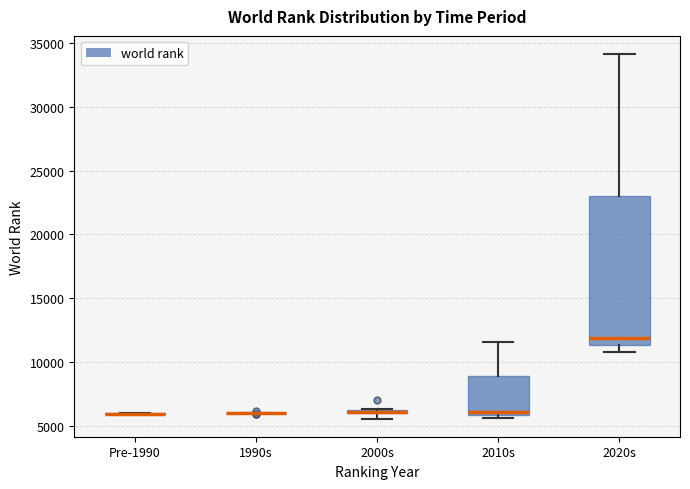

Where does the upper whisker of the box for 2010s end on the y-axis? The values are not printed on the chart, so give them approximately, as read against the axis.

11500